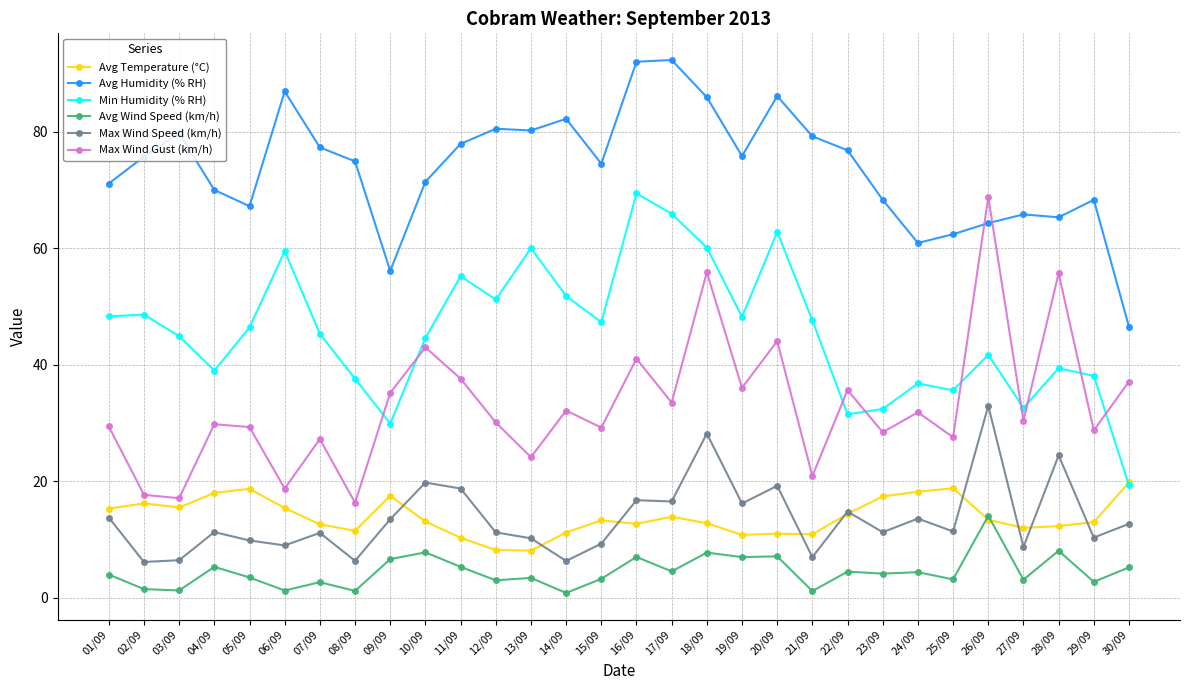

What is the difference between the highest and lowest values at 17/09?

87.8